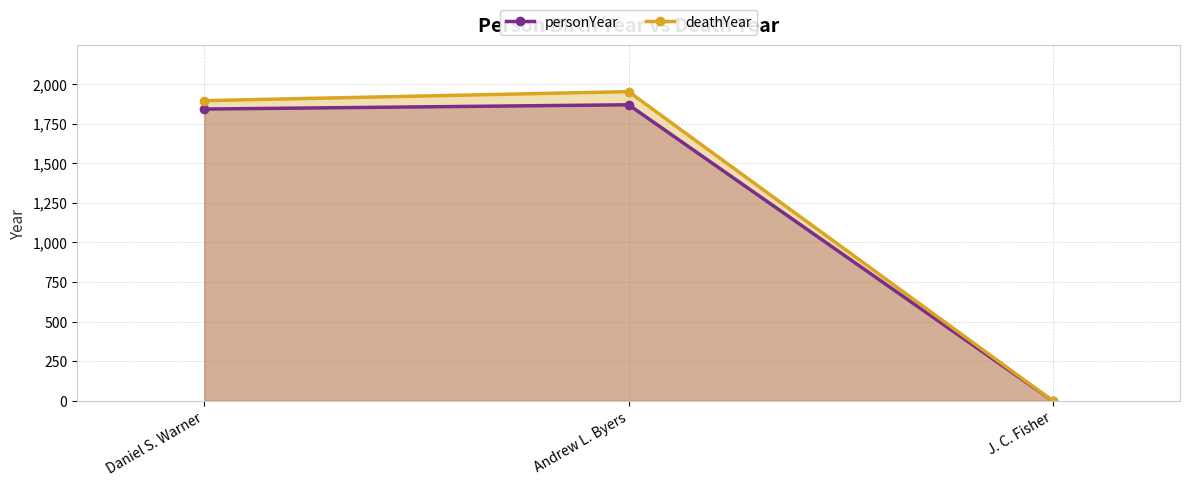

At Andrew L. Byers, list the series in order from largest to smallest.

deathYear, personYear